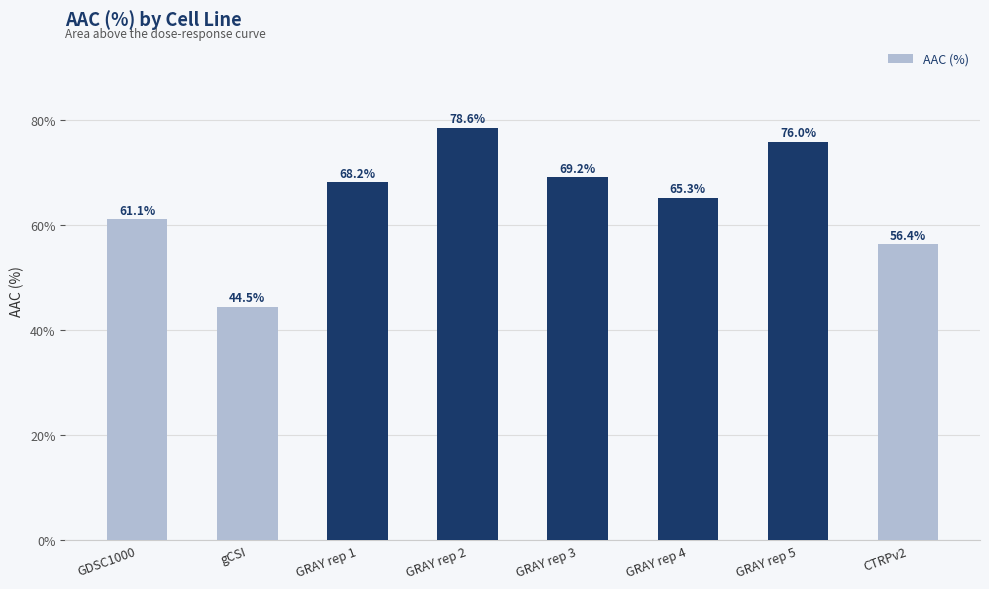

Which has a higher value, GRAY rep 1 or gCSI?

GRAY rep 1